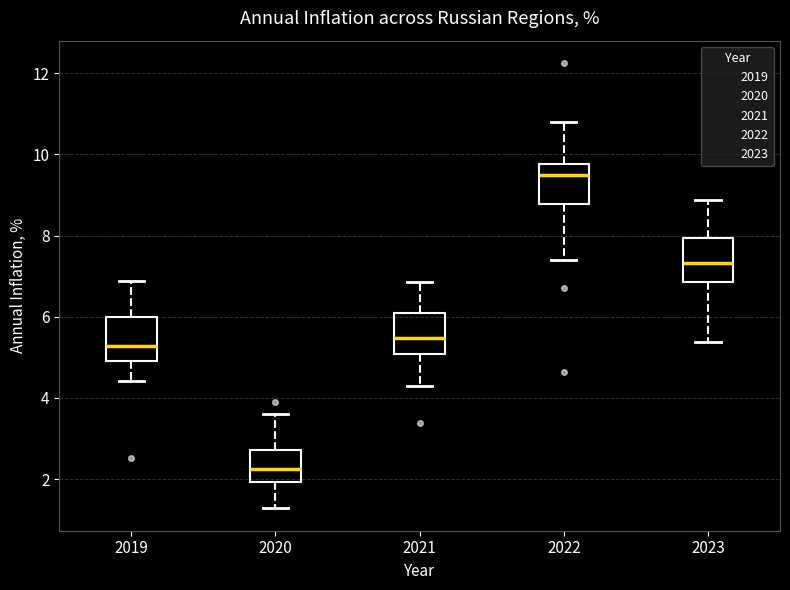

Reading left to right, read every box against the y-axis: the position of its median line, the range the box covers, and the ends of its whiskers. The values are not printed on the chart, so give them approximately, as read against the axis.

2019: median 5.2, box 5.0 to 6.0, whiskers 4.4 to 6.8
2020: median 2.2, box 2.0 to 2.8, whiskers 1.2 to 3.6
2021: median 5.4, box 5.0 to 6.0, whiskers 4.2 to 6.8
2022: median 9.4, box 8.8 to 9.8, whiskers 7.4 to 10.8
2023: median 7.4, box 6.8 to 8.0, whiskers 5.4 to 8.8